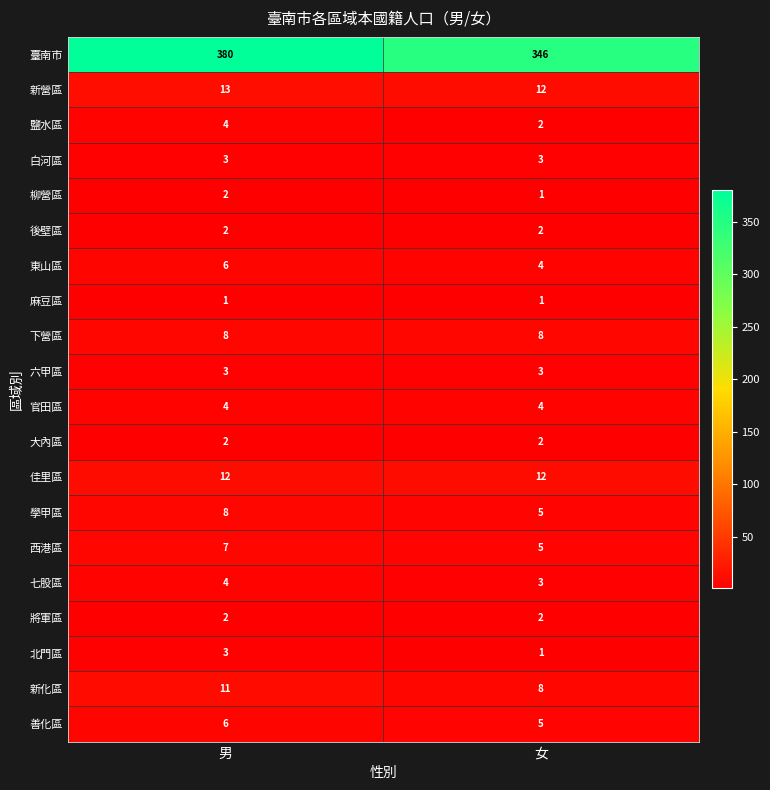

Is the value of 官田區 at 女 greater than the value of 新化區 at 女?

No